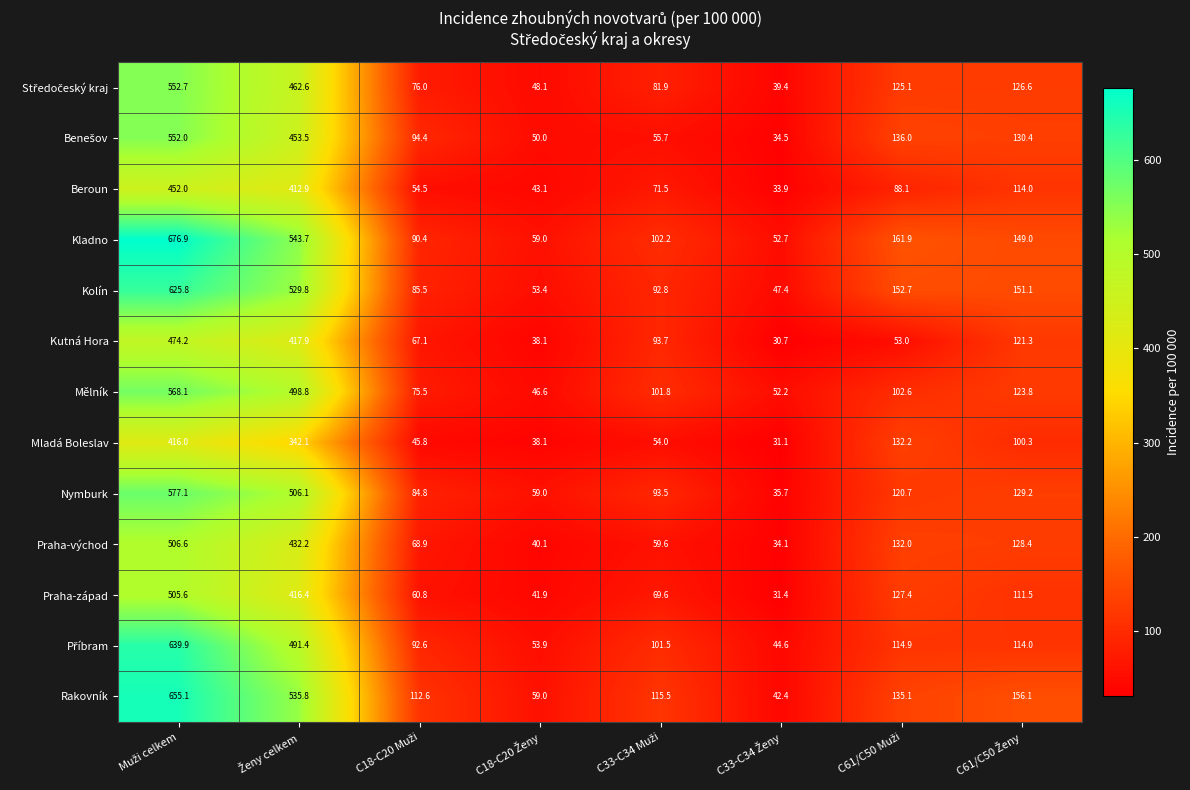

Which series has the largest range (max minus min)?

Kladno